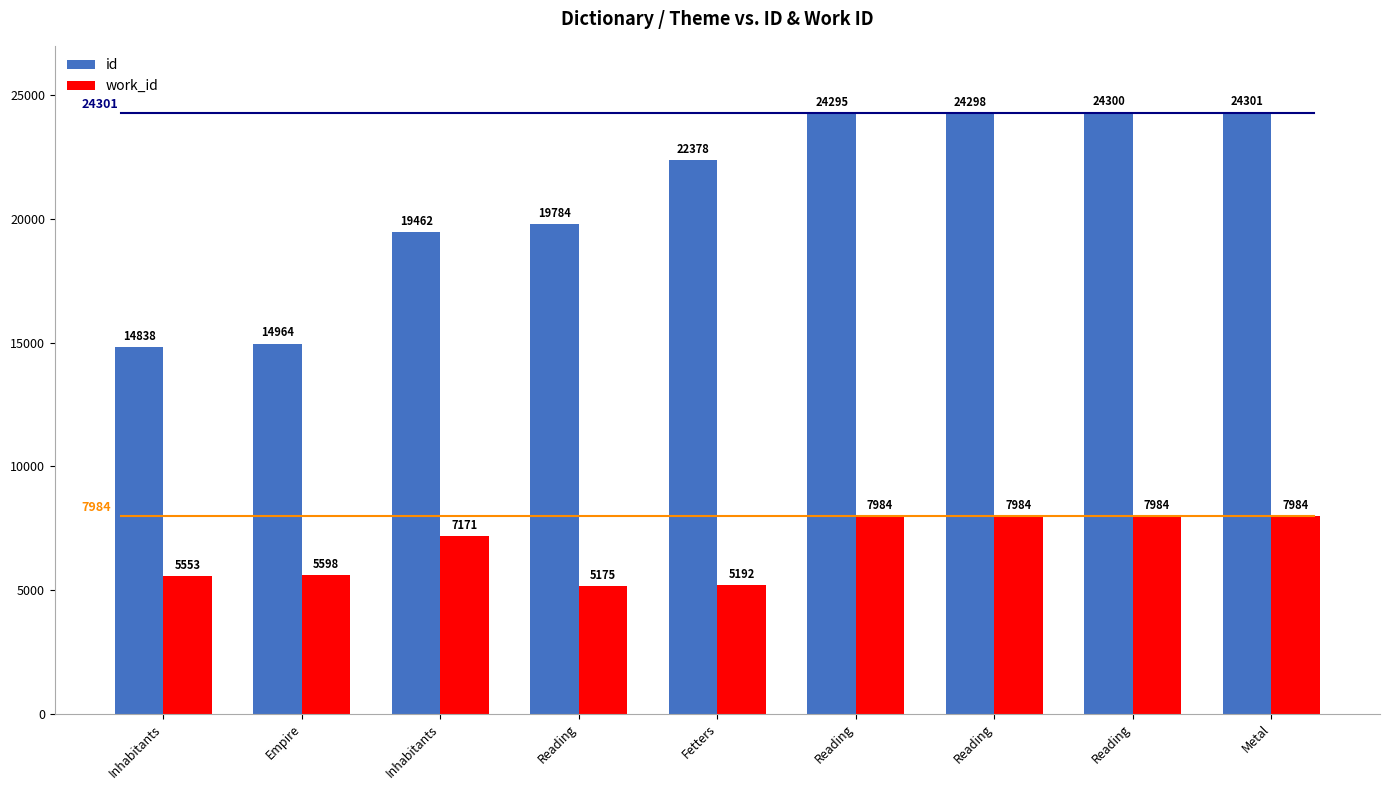

Reading left to right, list all the values displayed in this chart.

id: Inhabitants=14838	Empire=14964	Inhabitants=19462	Reading=19784	Fetters=22378	Reading=24295	Reading=24298	Reading=24300	Metal=24301
work_id: Inhabitants=5553	Empire=5598	Inhabitants=7171	Reading=5175	Fetters=5192	Reading=7984	Reading=7984	Reading=7984	Metal=7984